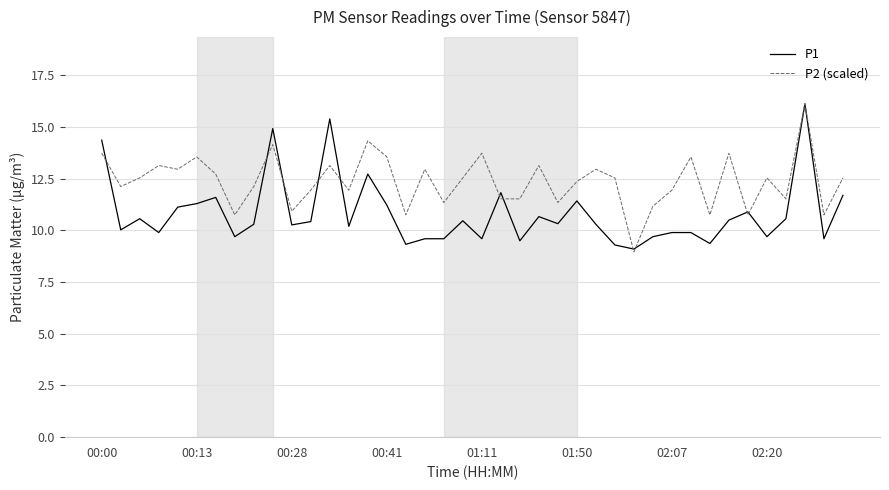

Rank the series by their average value, from lowest to highest.

P1, P2 (scaled)